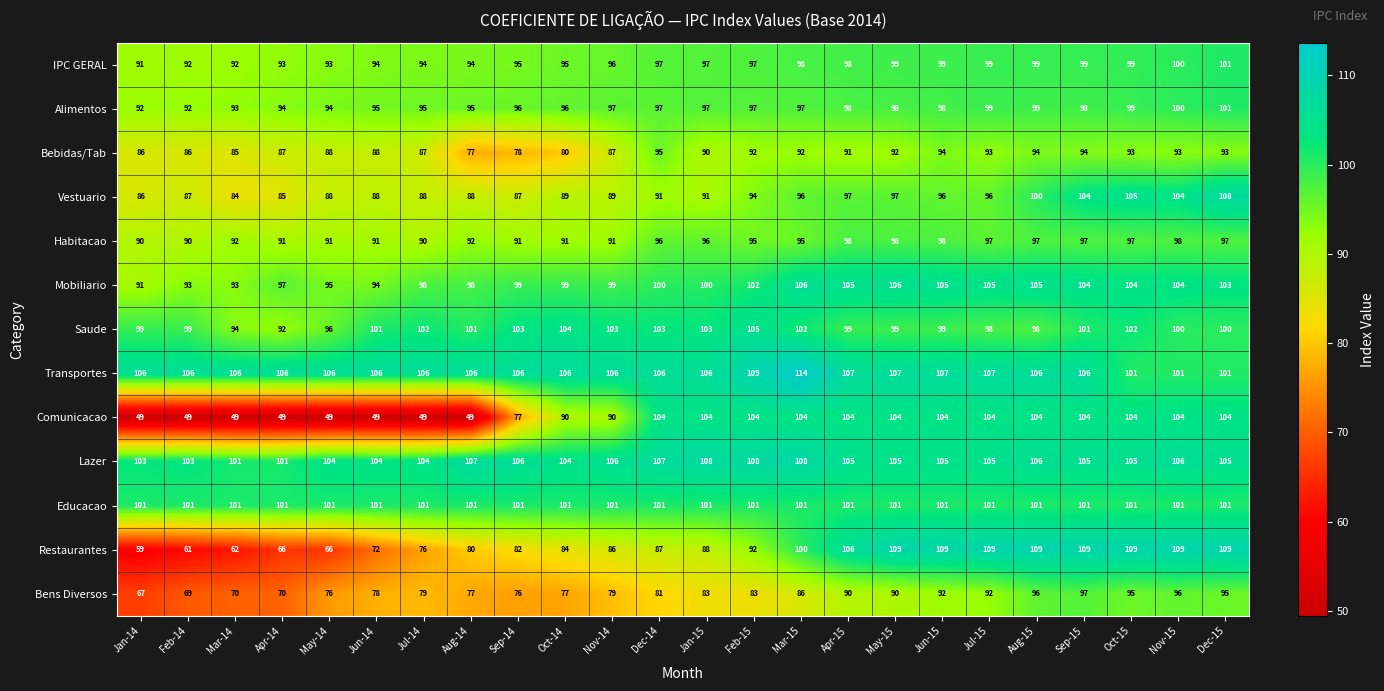

Which series has the largest total across all categories?

Transportes